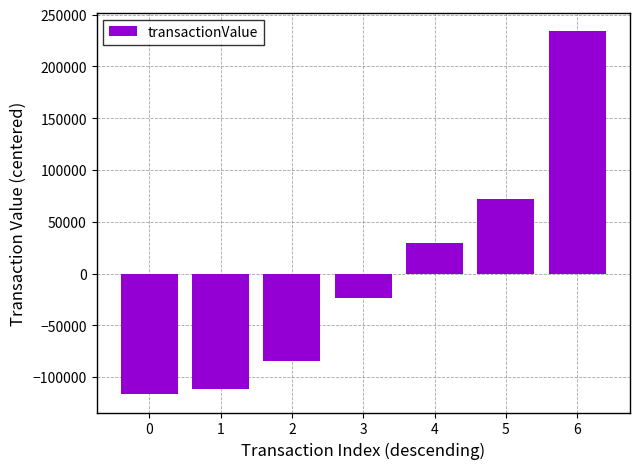

What is the greatest value displayed?

234327.9